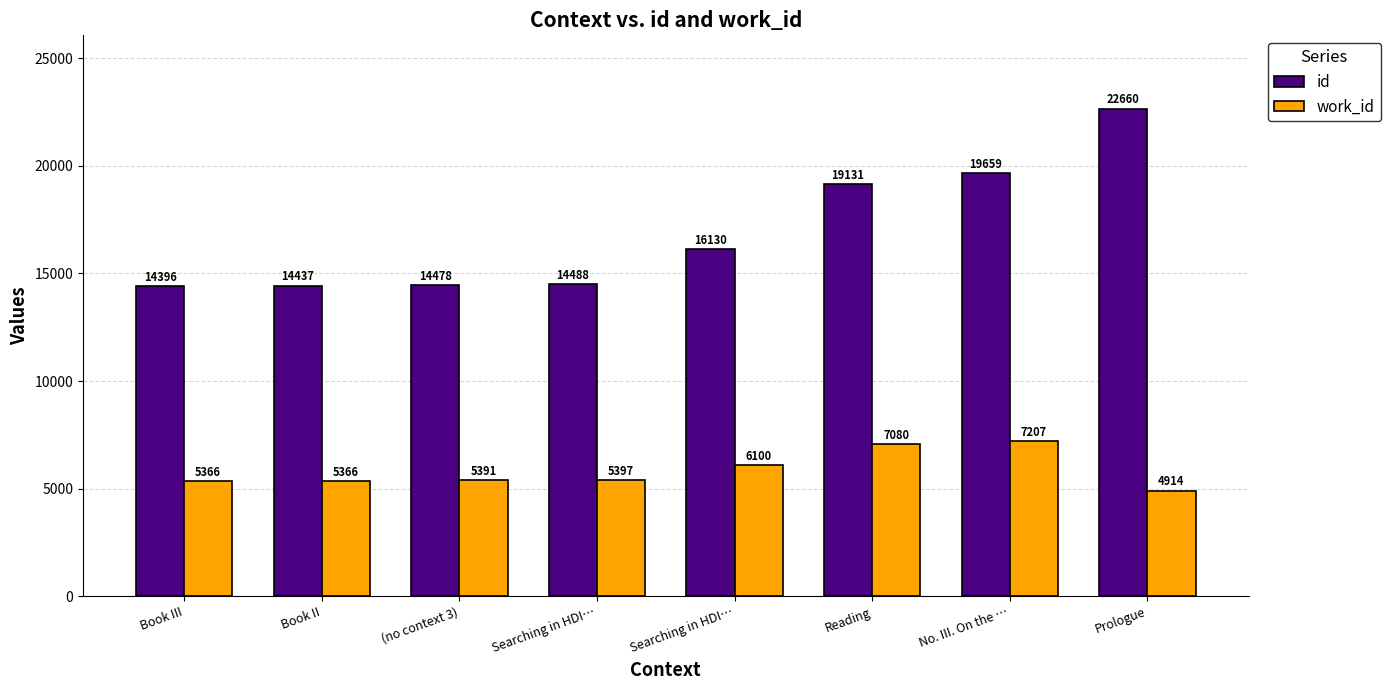

Between Book III and Searching in HDI…, which is larger?

Searching in HDI…